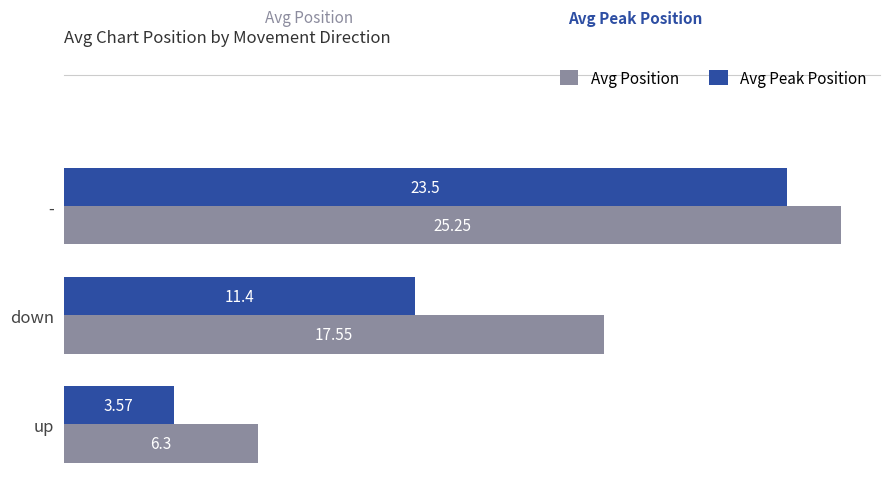

At which category does the chart reach its minimum across all series?

up